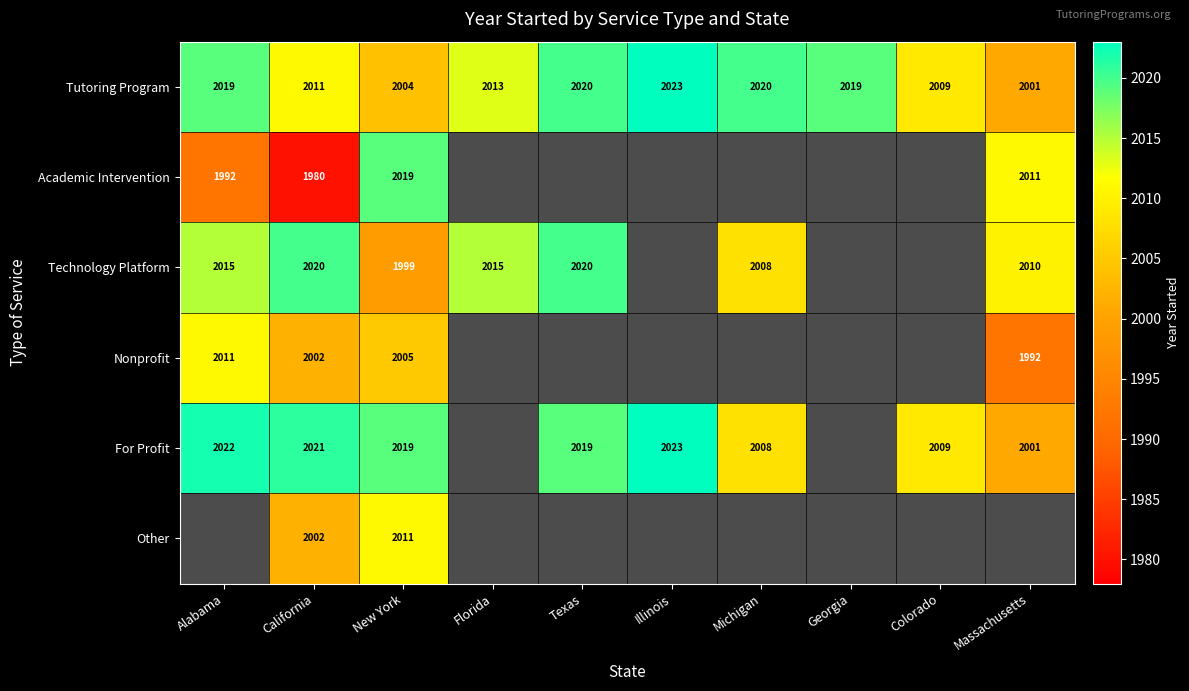

What value does the Tutoring Program series have at Michigan?

2020